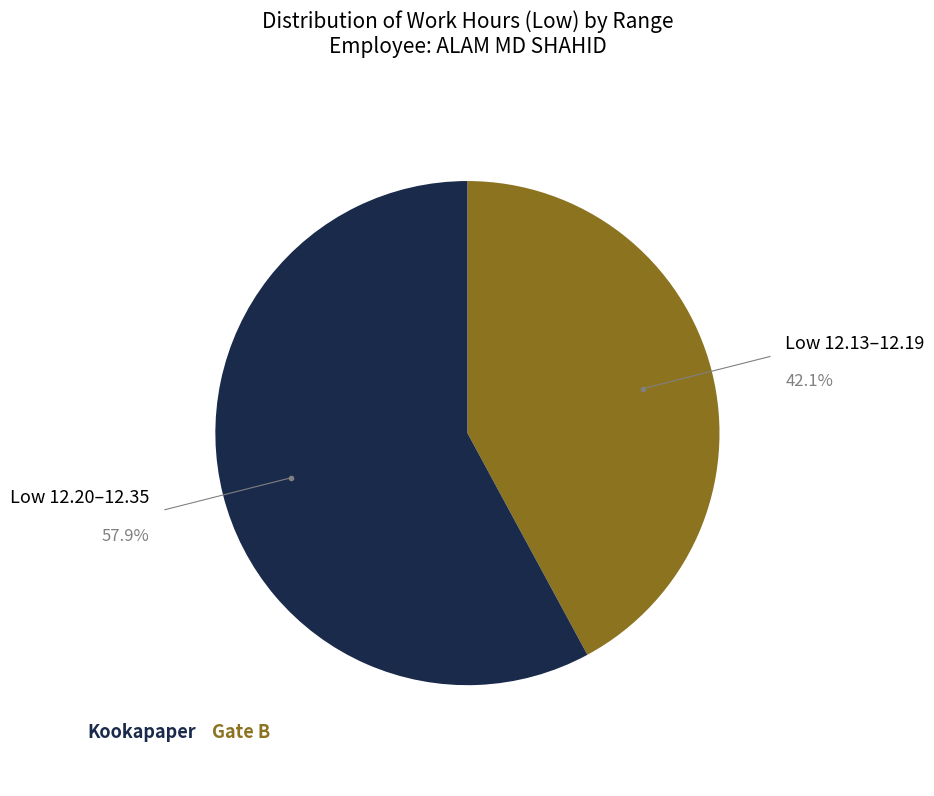

Is there any slice that represents more than half of the pie?

Yes